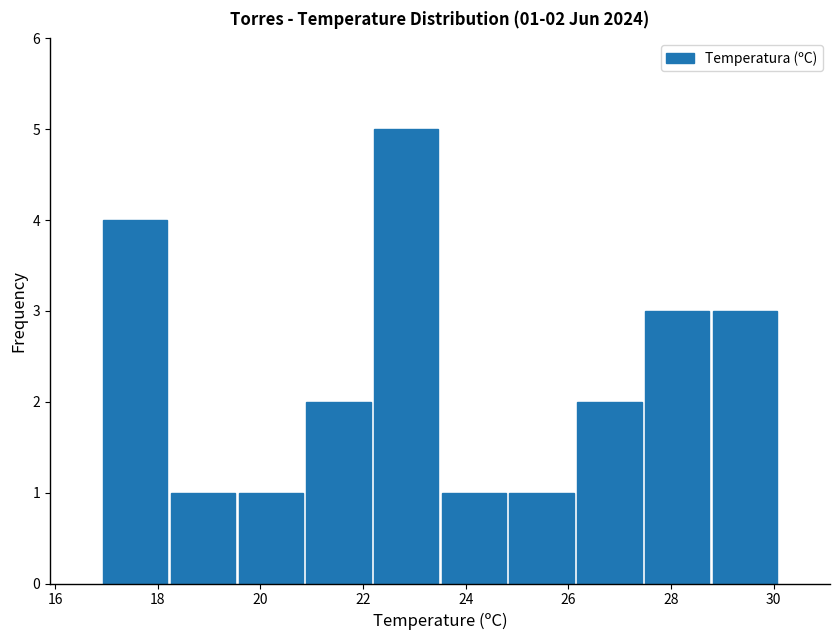

Which range on the x-axis has the tallest bar?

22.18 to 23.50